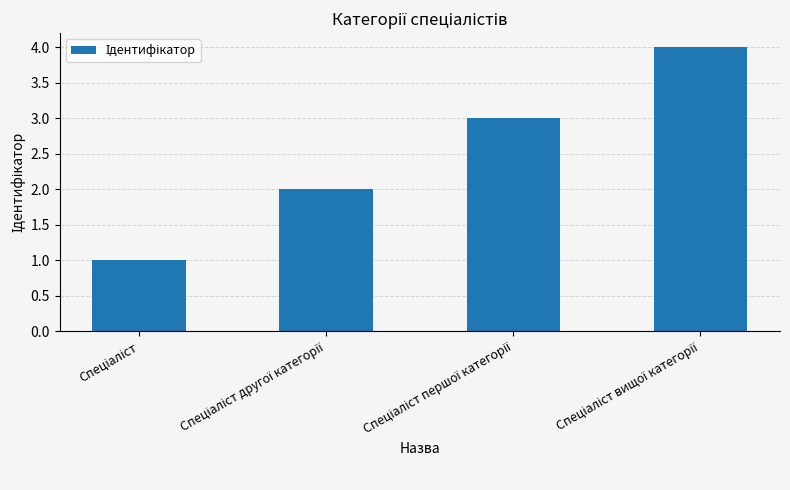

What is the sum of all values?

10